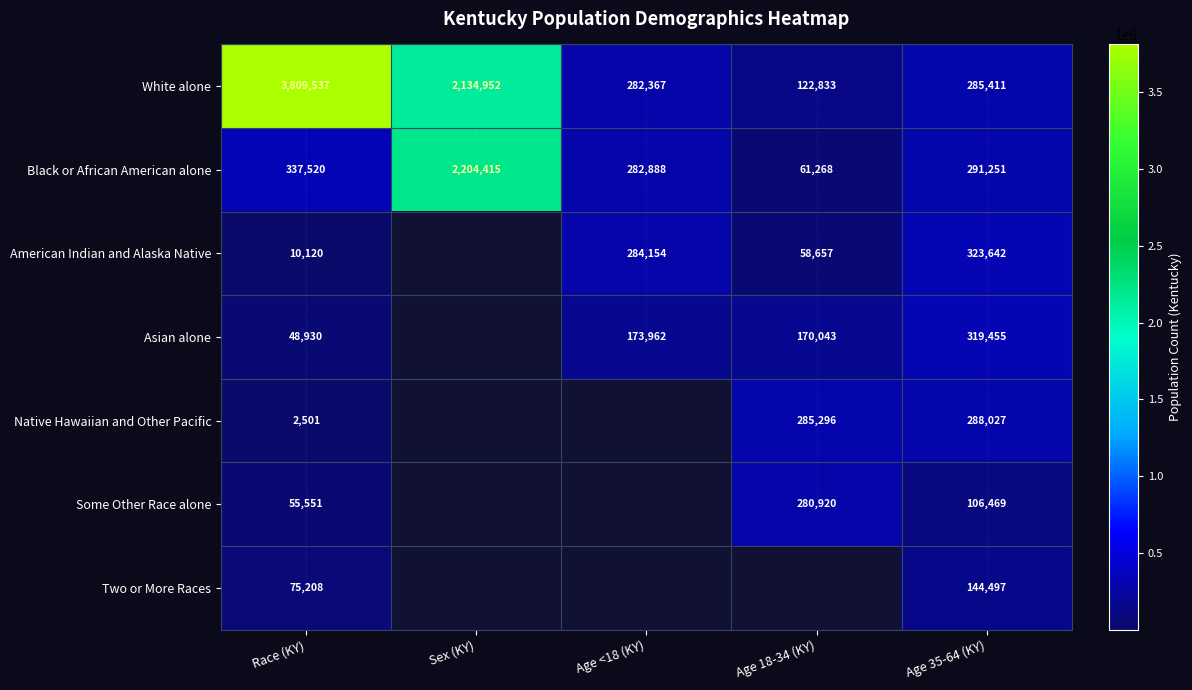

Is the value of Asian alone at Age 35-64 (KY) greater than the value of Native Hawaiian and Other Pacific at Age 18-34 (KY)?

Yes